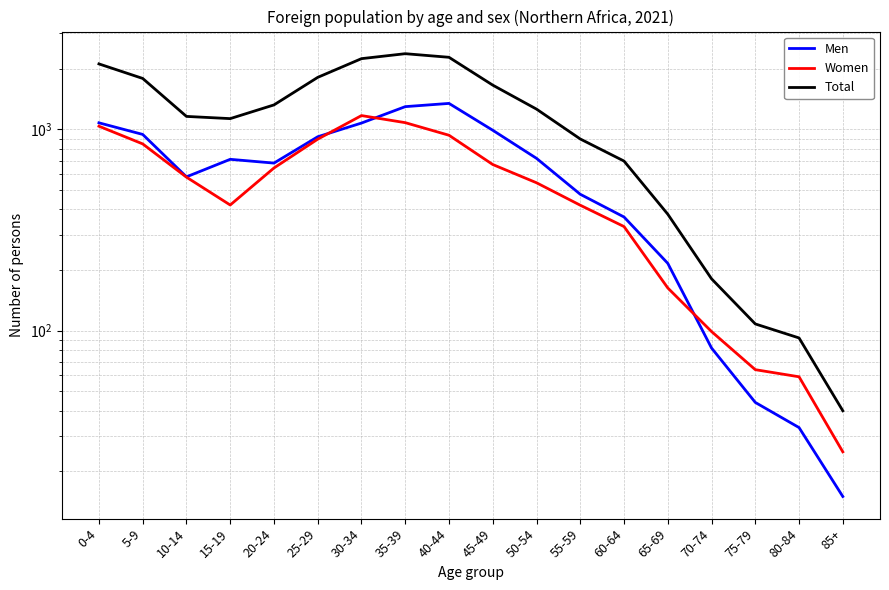

What is the smallest value displayed?

15